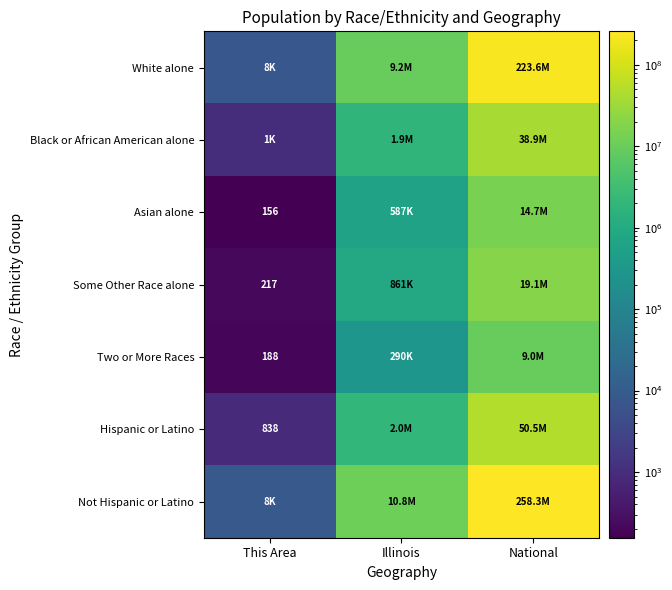

Count the number of categories in the chart.

3